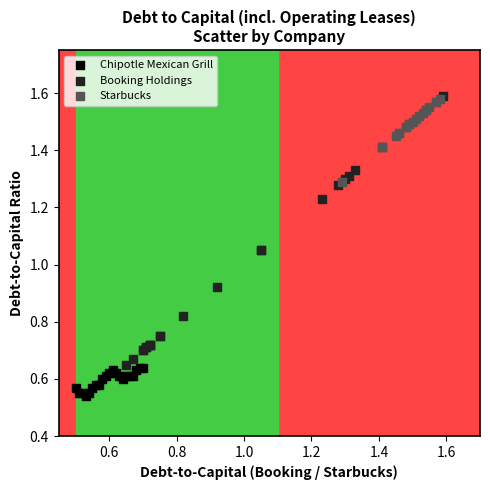

Which series contains the lowest Y value?

Chipotle Mexican Grill